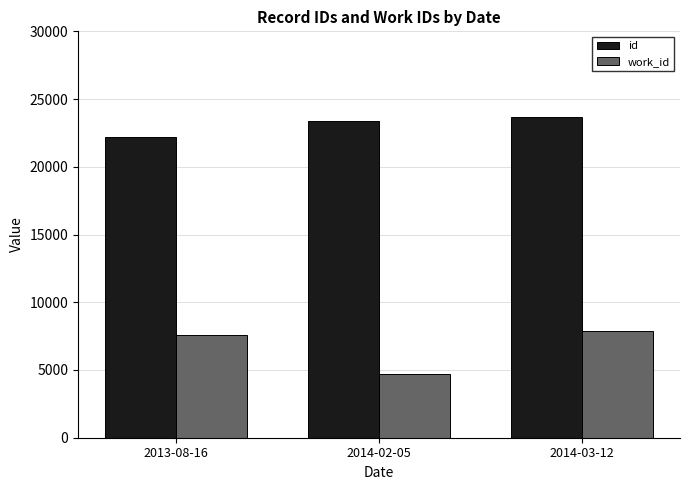

Rank the series at 2013-08-16 from highest to lowest value.

id, work_id